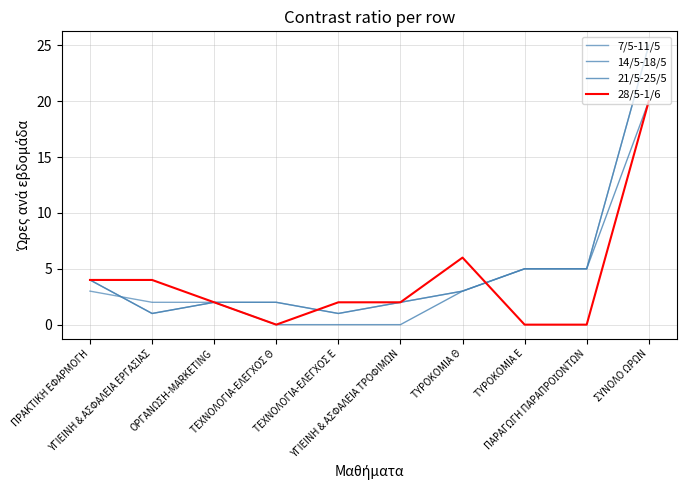

At ΠΑΡΑΓΩΓΗ ΠΑΡΑΠΡΟΪΟΝΤΩΝ, list the series in order from largest to smallest.

7/5-11/5, 14/5-18/5, 21/5-25/5, 28/5-1/6